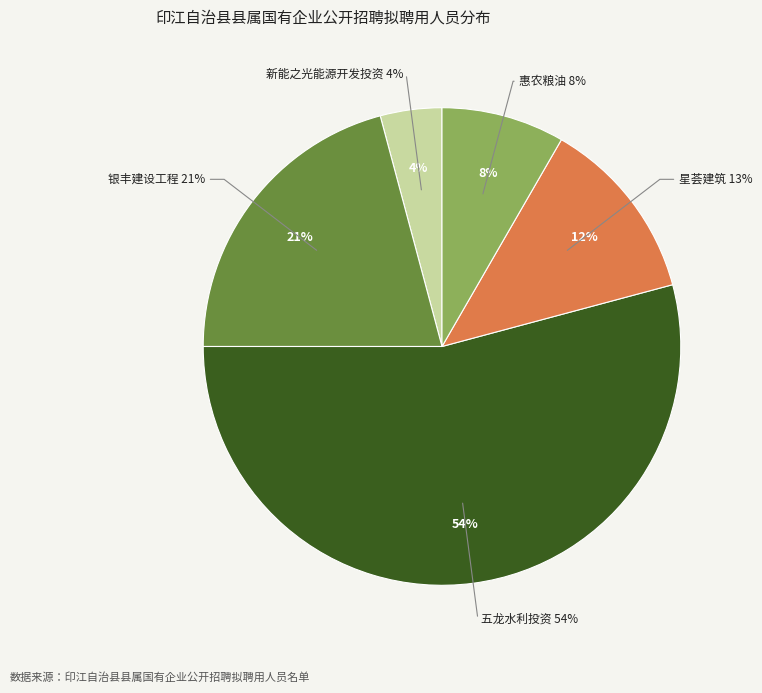

True or false: 贵州省新能之光能源开发投资有限公司 accounts for 4% of the total.

True